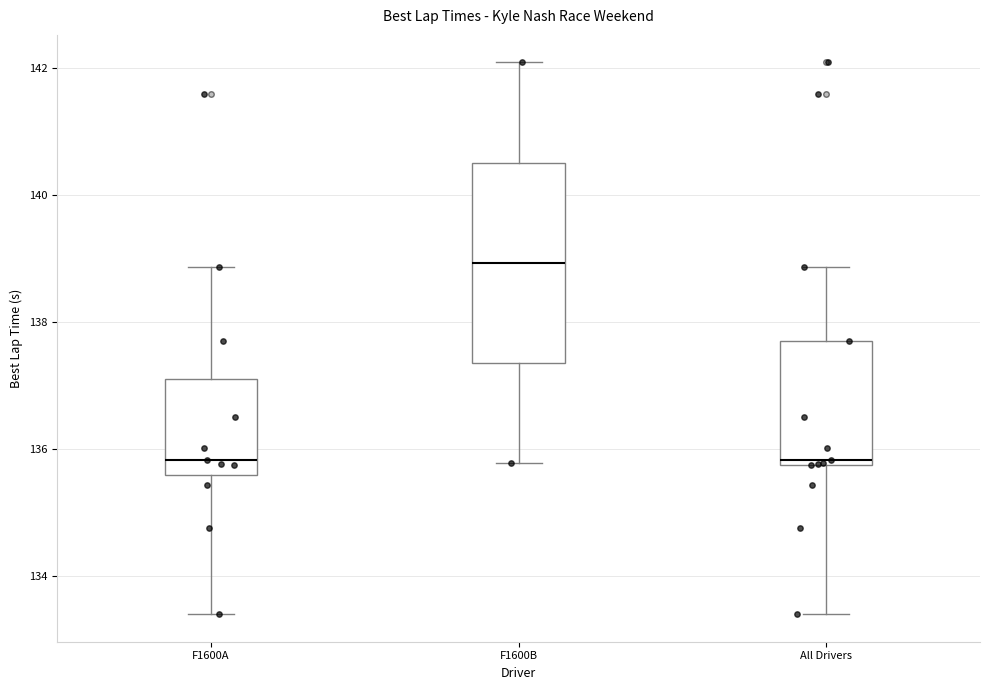

Which box's median line is the highest?

F1600B